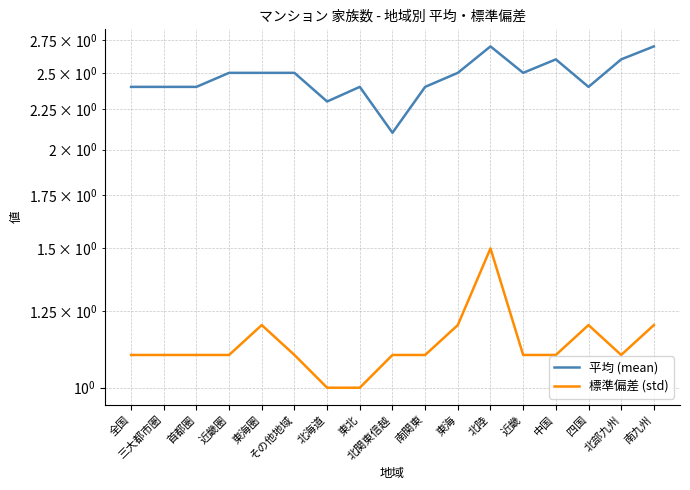

True or false: 平均 (mean) and 標準偏差 (std) cross at least once.

False